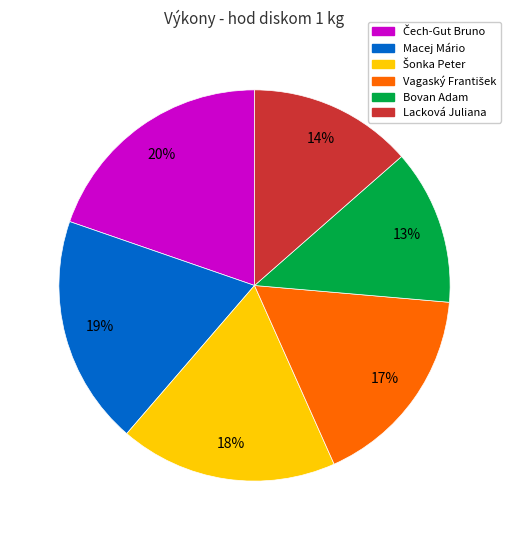

How many segments does this pie chart have?

6